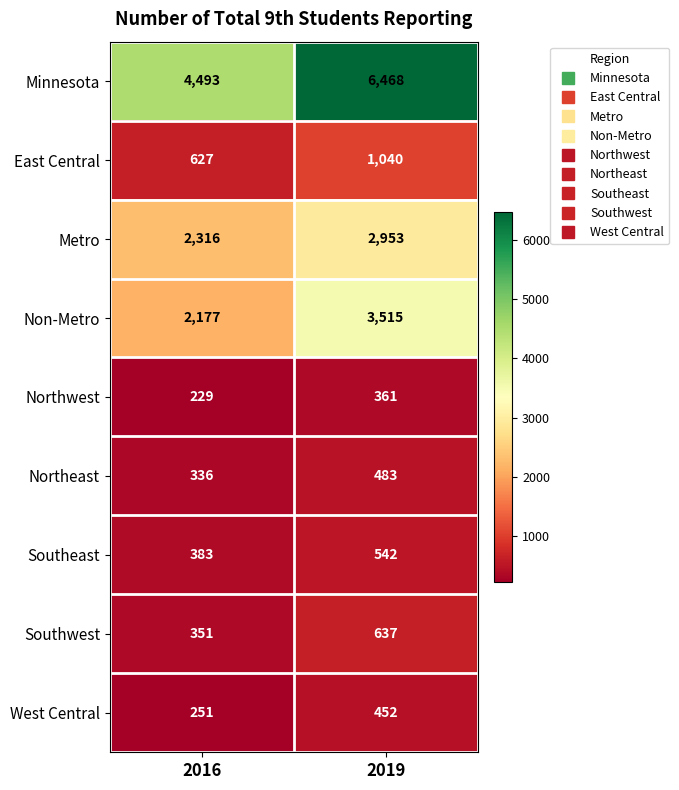

Count the number of categories in the chart.

2